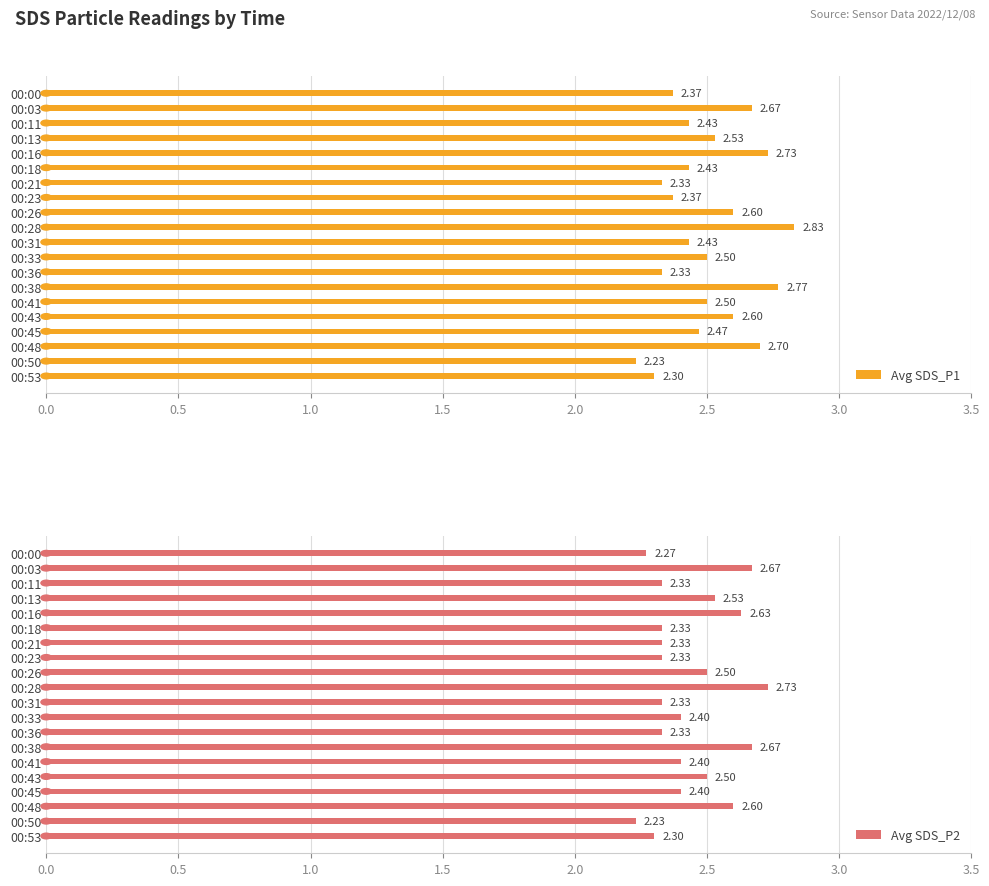

What is the sum of all Avg SDS_P2 values?

48.8